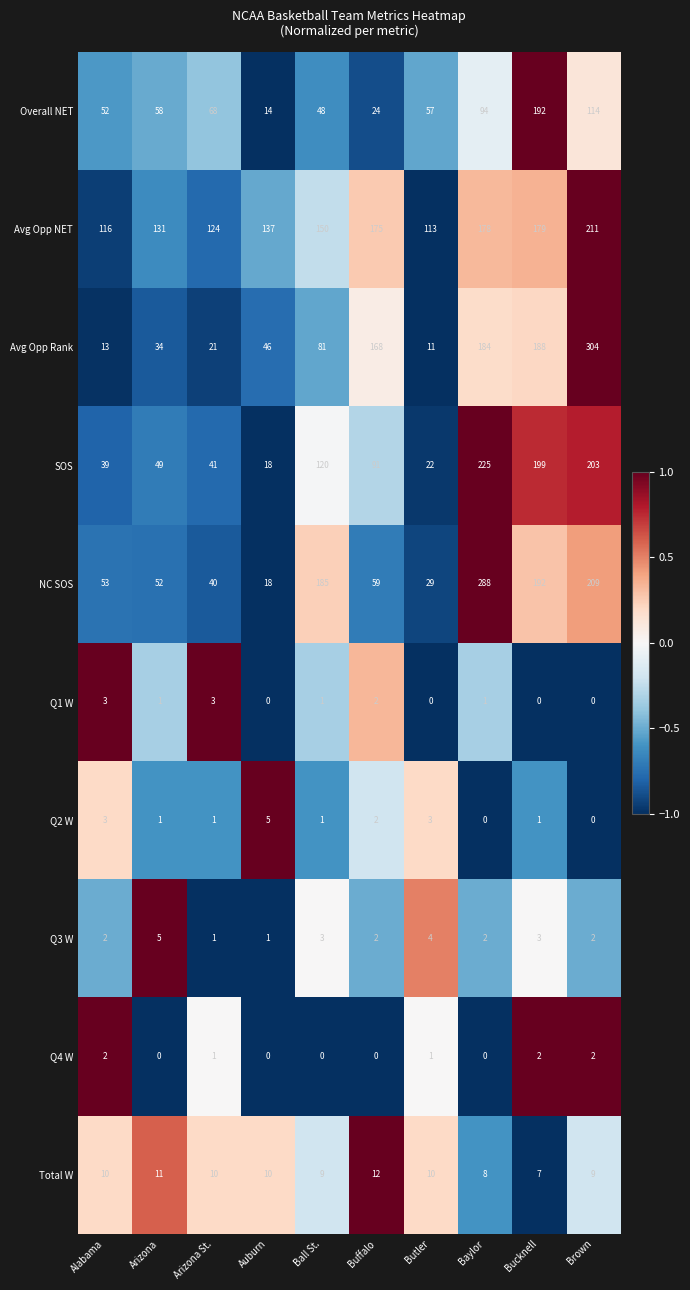

What is the highest value of the Avg Opp Rank series?

304